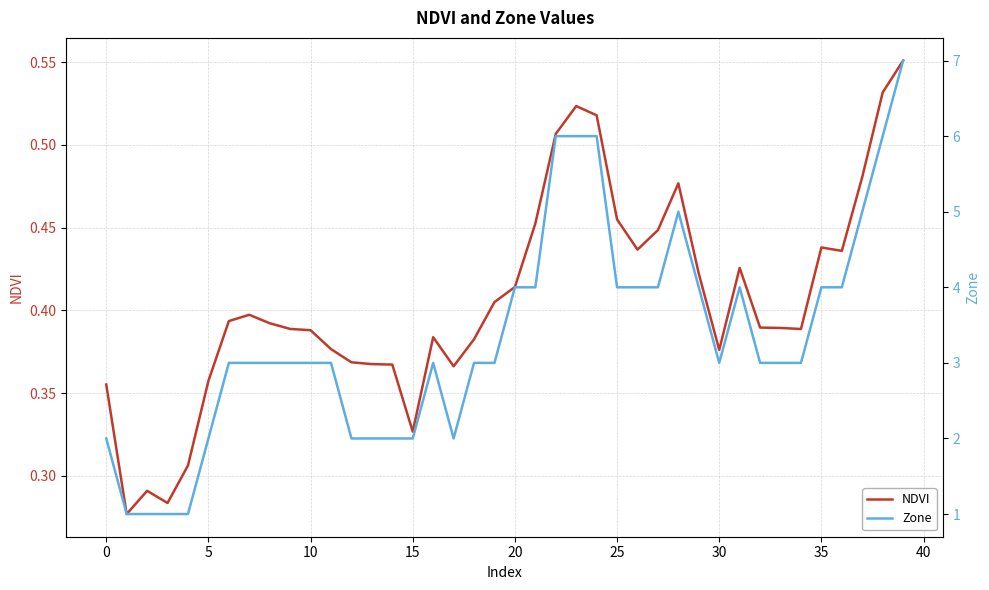

How many lines are shown in the chart?

2